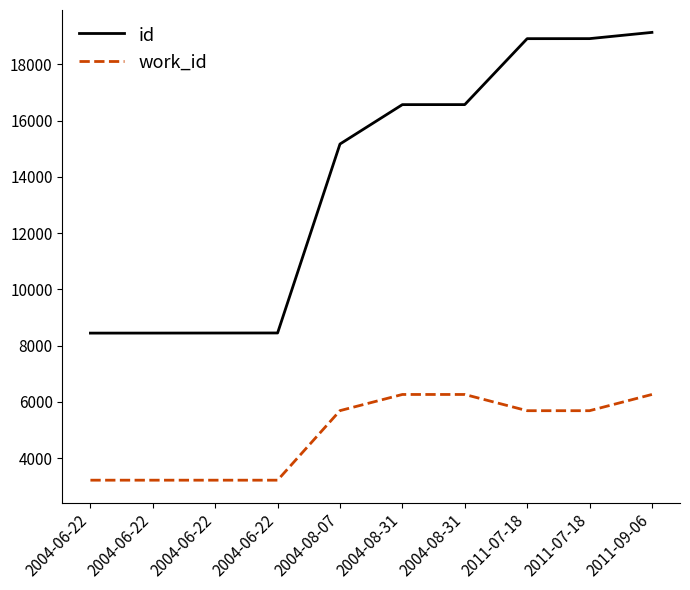

True or false: work_id has a value of 5687 at 2011-07-18.

True